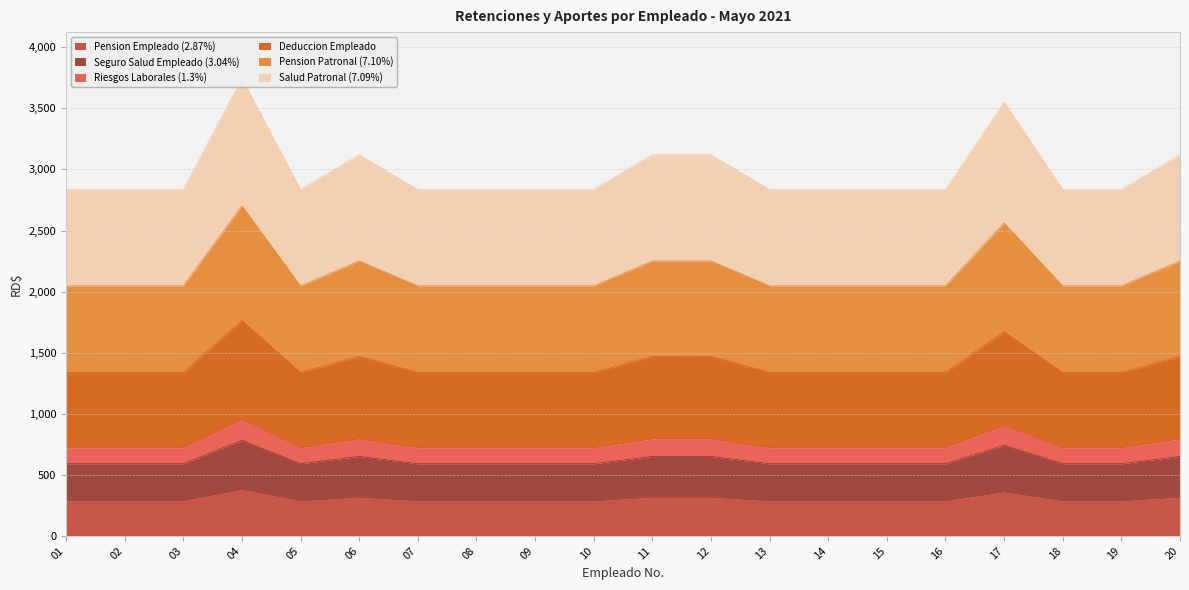

True or false: Seguro Salud Empleado (3.04%) and Riesgos Laborales (1.3%) cross at least once.

False